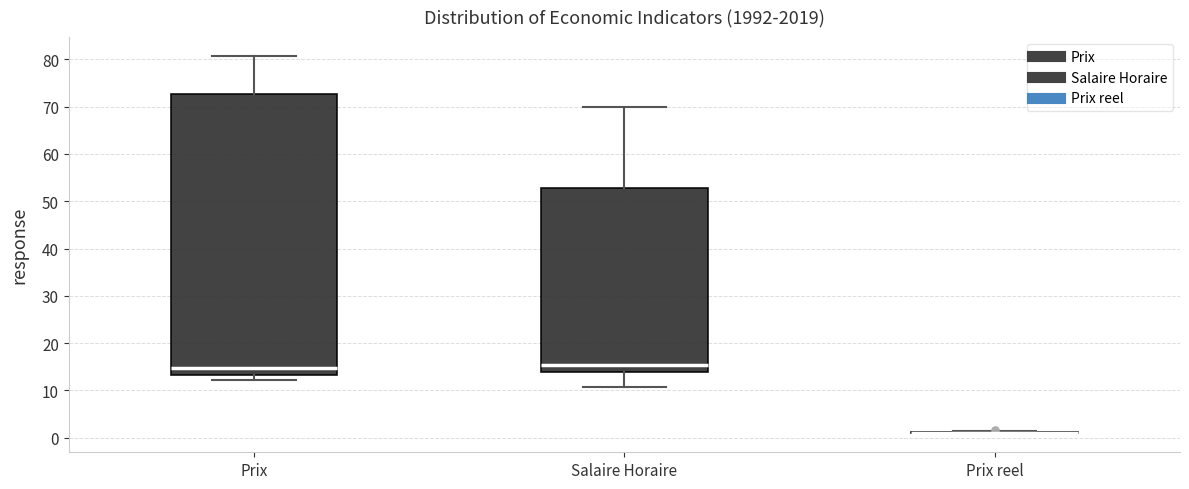

Which box is the tallest, from its lower edge to its upper edge?

Prix